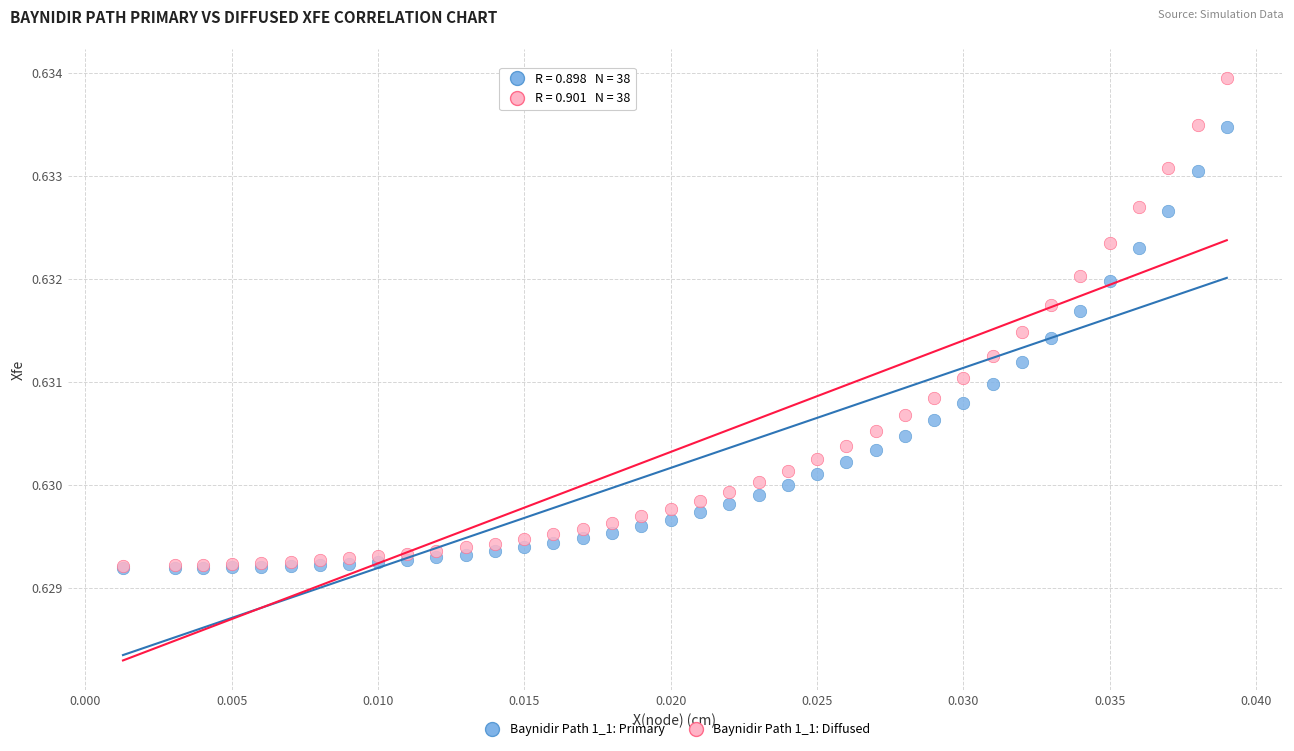

What are all the series names shown in the legend?

Baynidir Path 1_1: Primary, Baynidir Path 1_1: Diffused